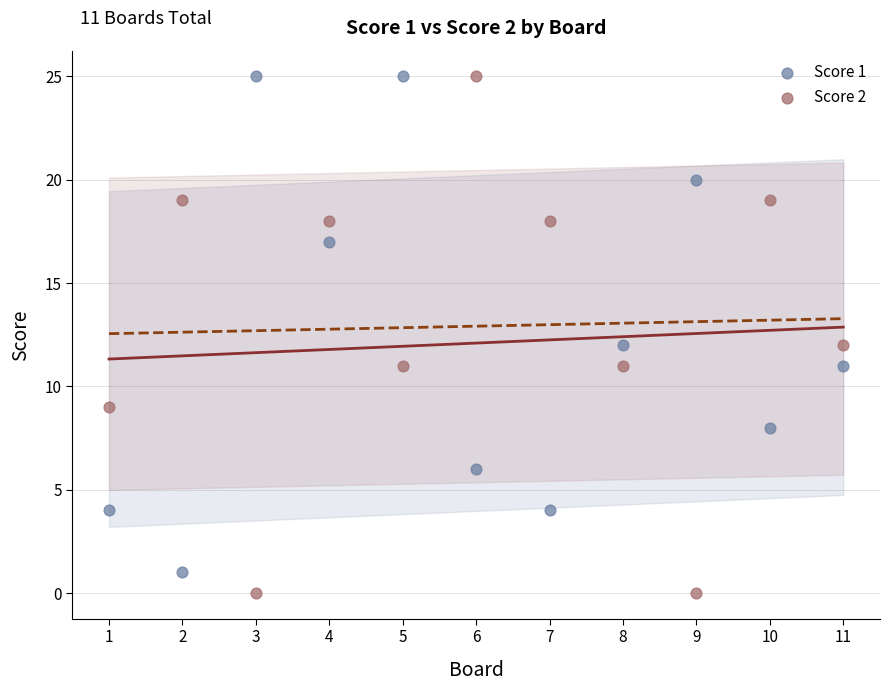

What is the X range (max minus min) for the scatter plot?

10